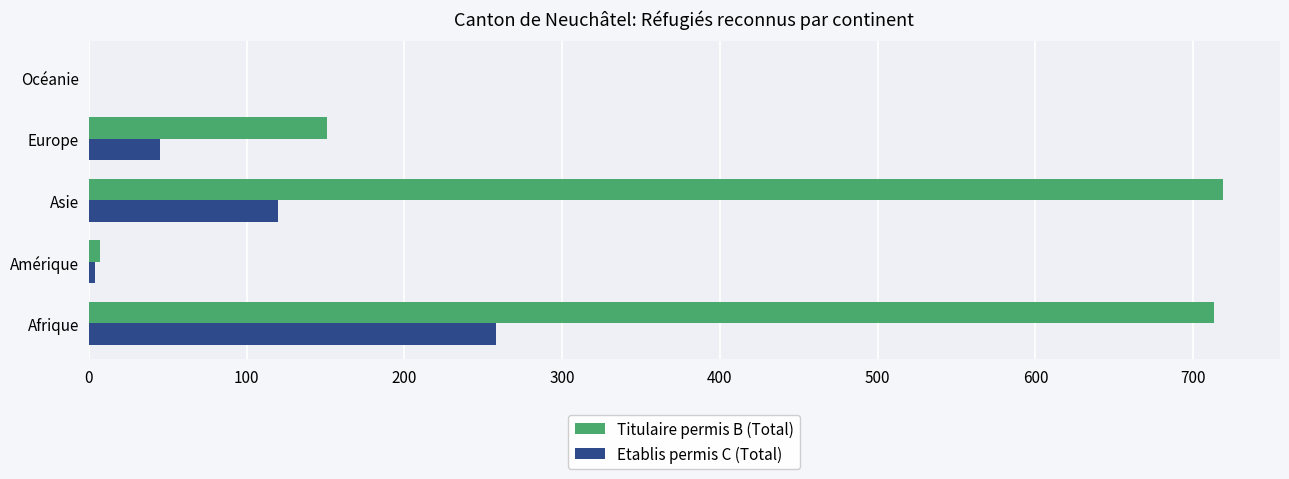

What is the maximum value for Titulaire permis B (Total)?

719